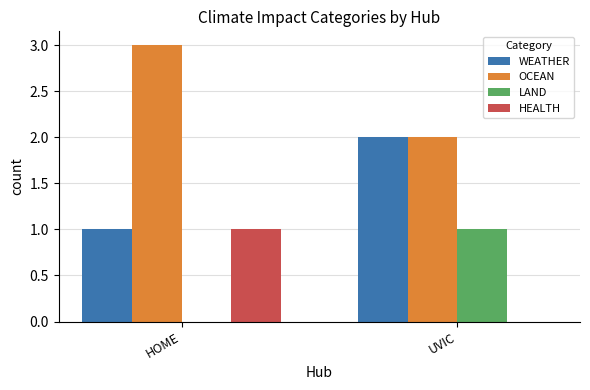

What is the average value of the WEATHER series?

2